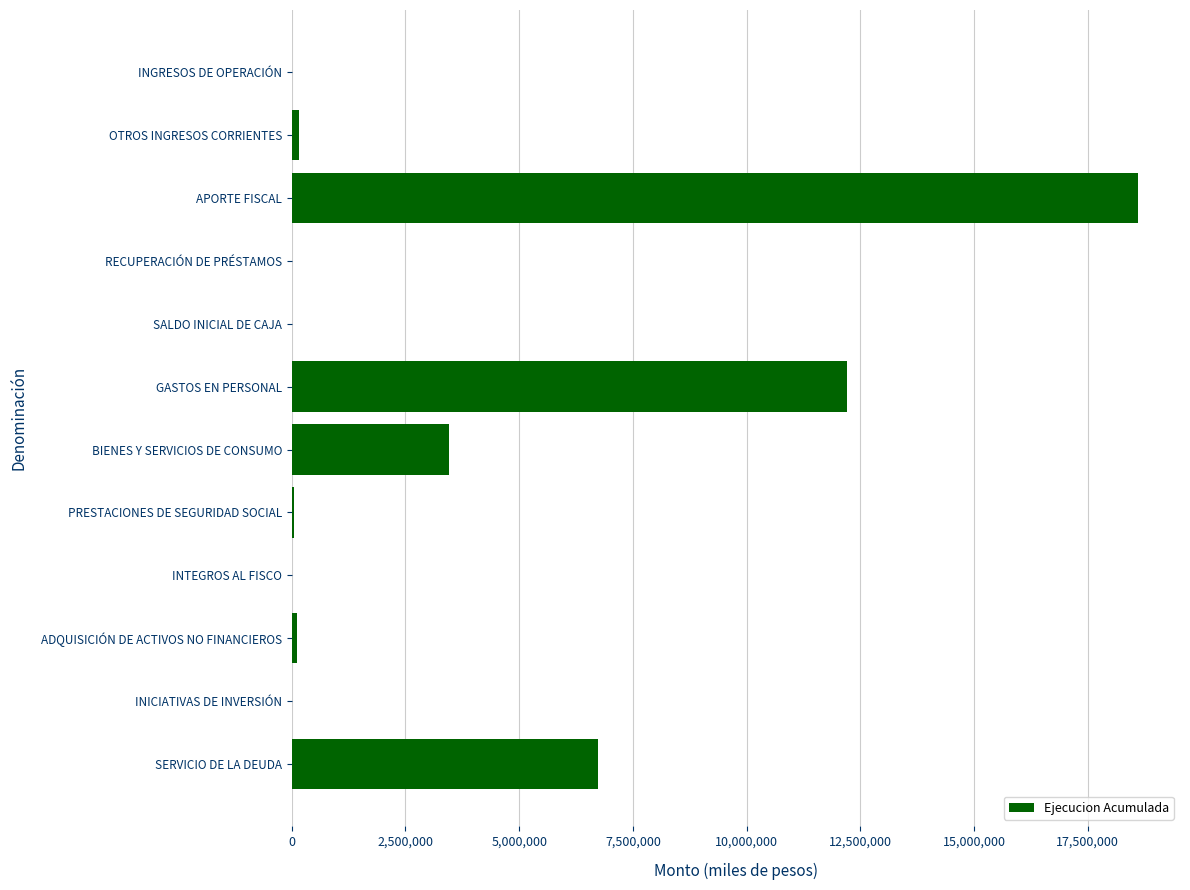

Which has a higher value, APORTE FISCAL or OTROS INGRESOS CORRIENTES?

APORTE FISCAL